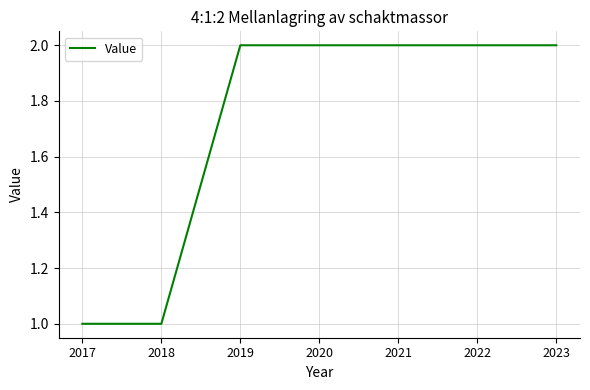

How many series are shown in this chart?

1